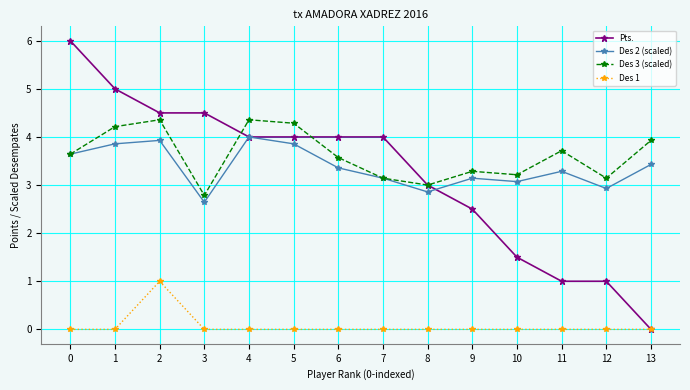

What is the difference between the second highest and second lowest values in the Des 3 (scaled) series?

1.4